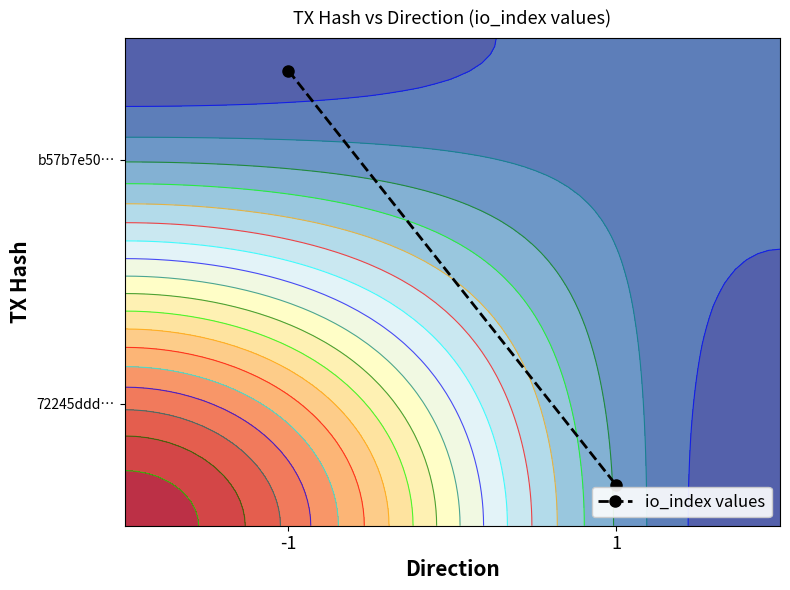

What is the change in value from -1 to 1?

-0.8